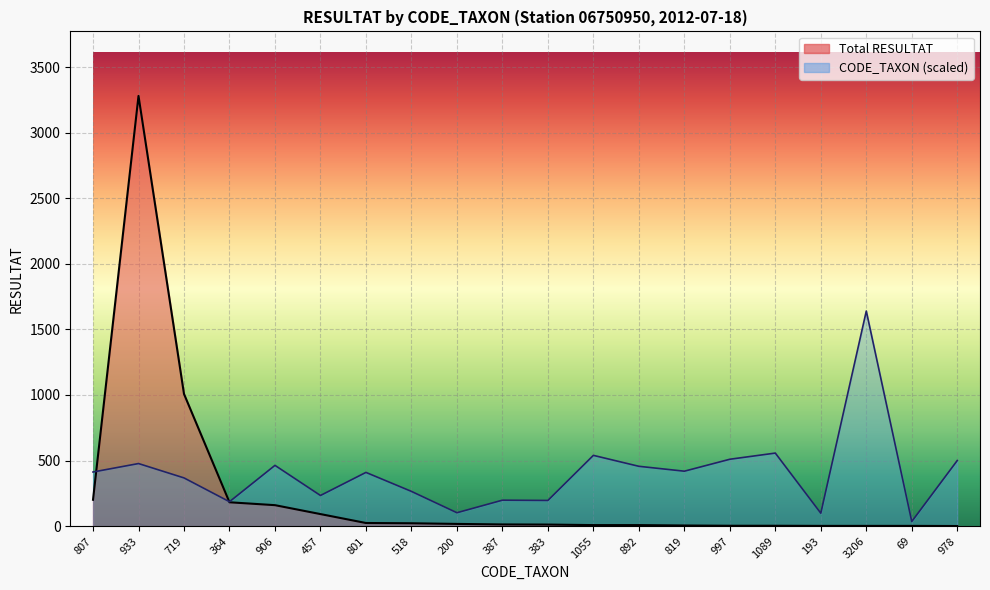

How many values in the CODE_TAXON series are below 412?

10